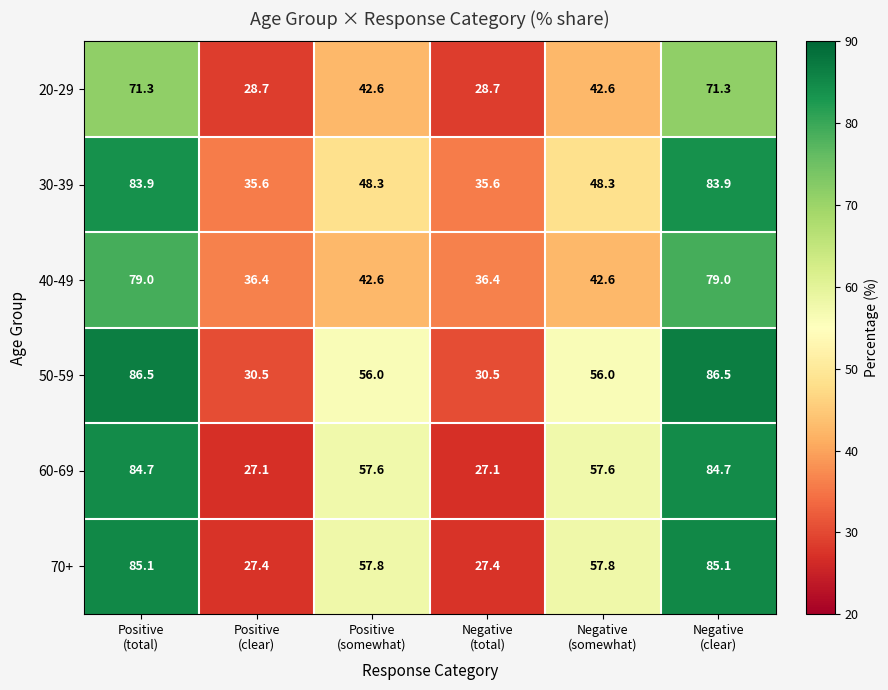

Which series has the largest total across all categories?

50-59